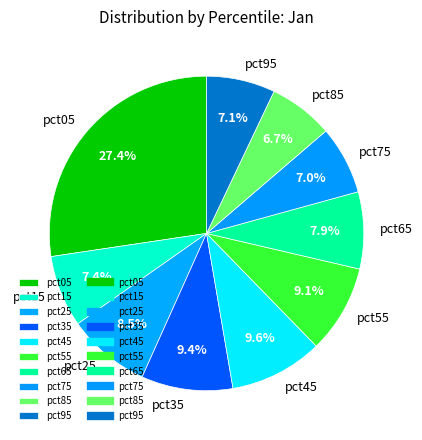

Does pct95 account for over 50% of the chart?

No